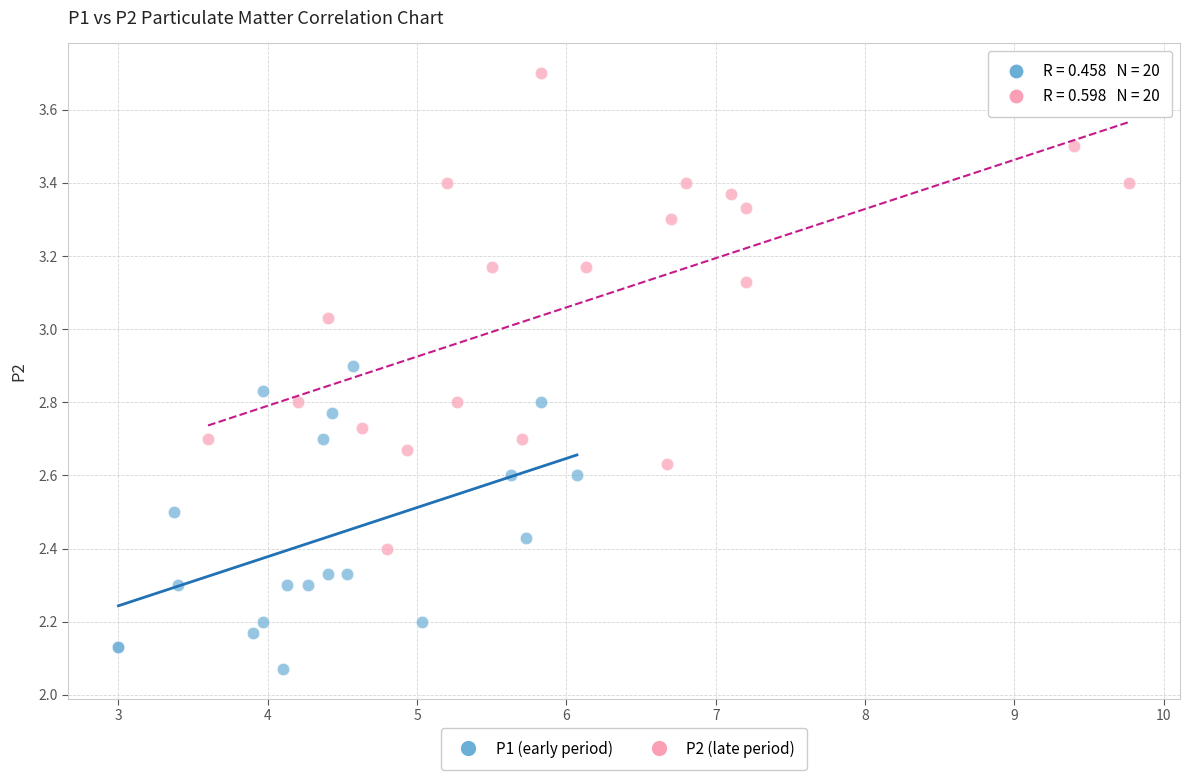

Which series reaches the minimum Y coordinate?

P1 (early period)